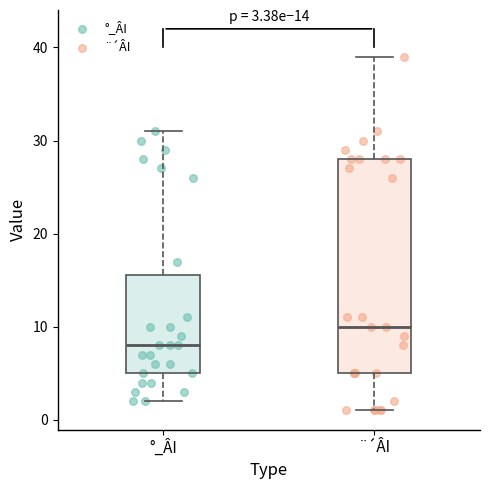

Which box has the highest median line?

¨´ÂI